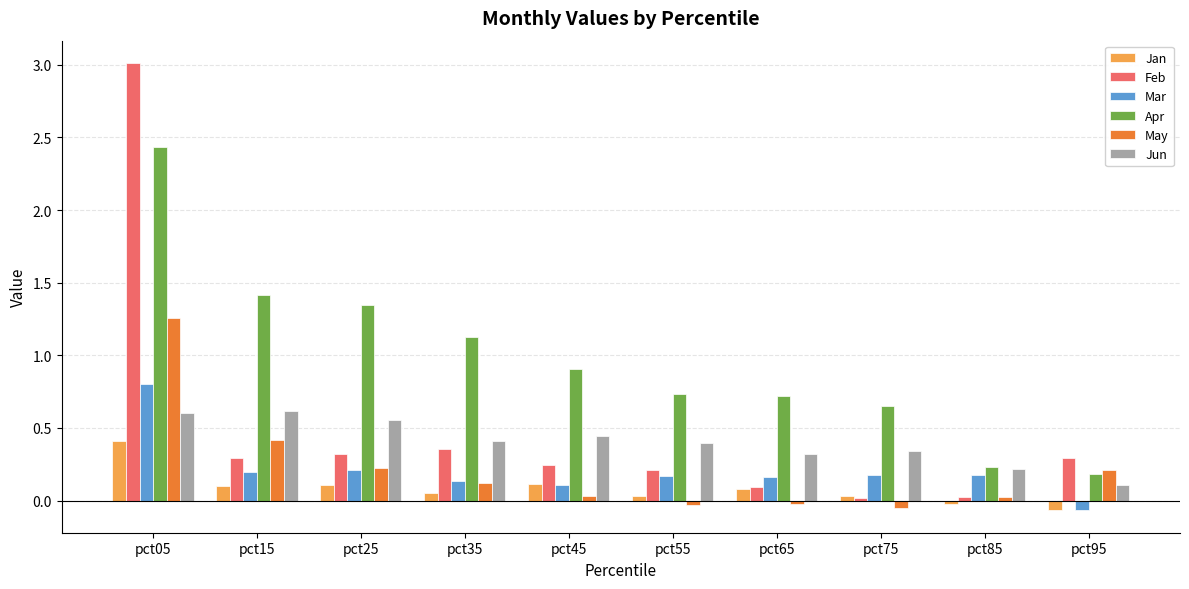

Which series changed the most between pct25 and pct95?

Apr